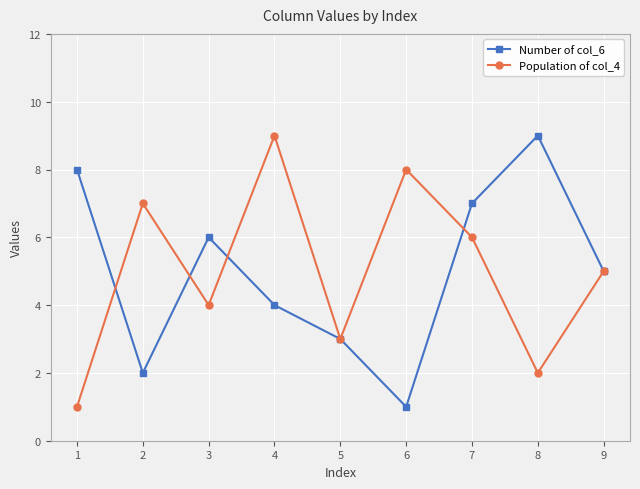

What is the total value across all series at 9?

10